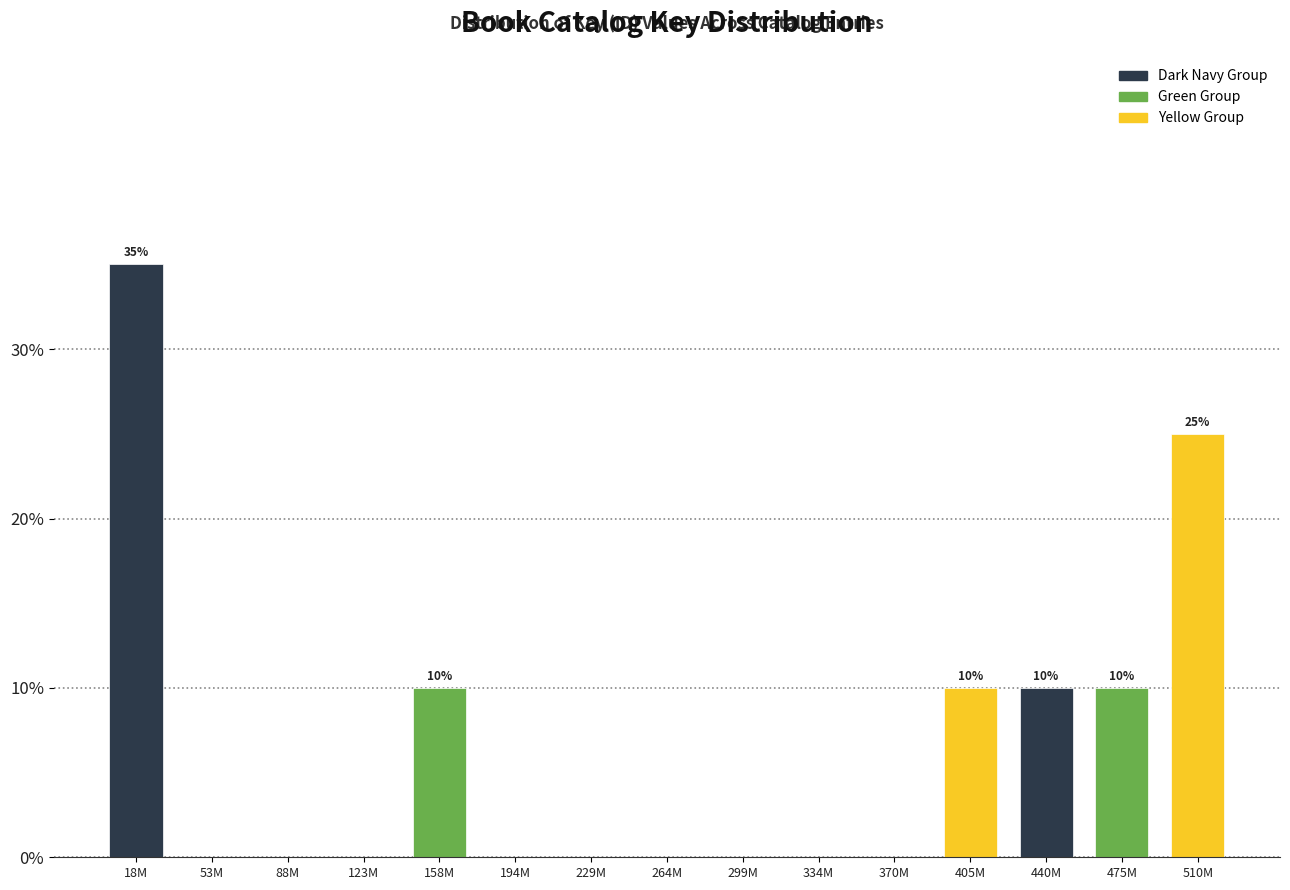

Reading left to right, transcribe all the data shown in this chart.

18M=35	53M=0	88M=0	123M=0	158M=10	194M=0	229M=0	264M=0	299M=0	334M=0	370M=0	405M=10	440M=10	475M=10	510M=25